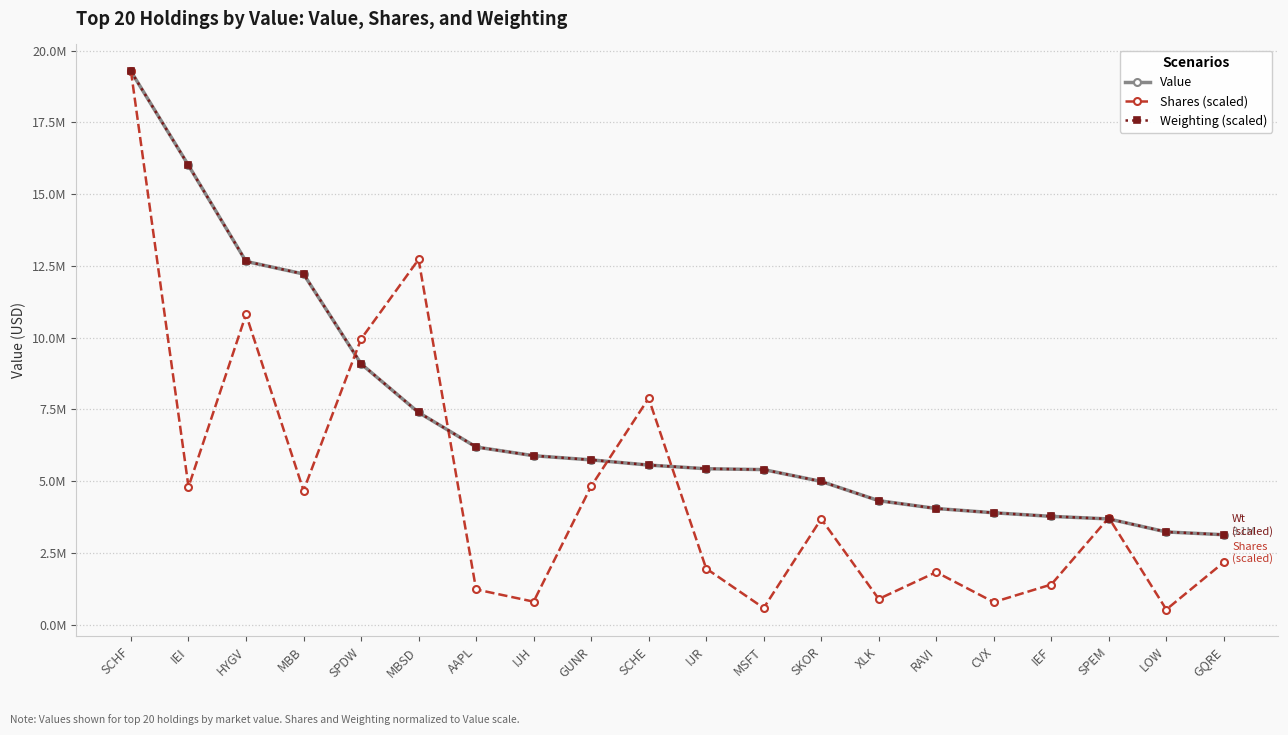

What are all the series names shown in the legend?

Value, Shares (scaled), Weighting (scaled)